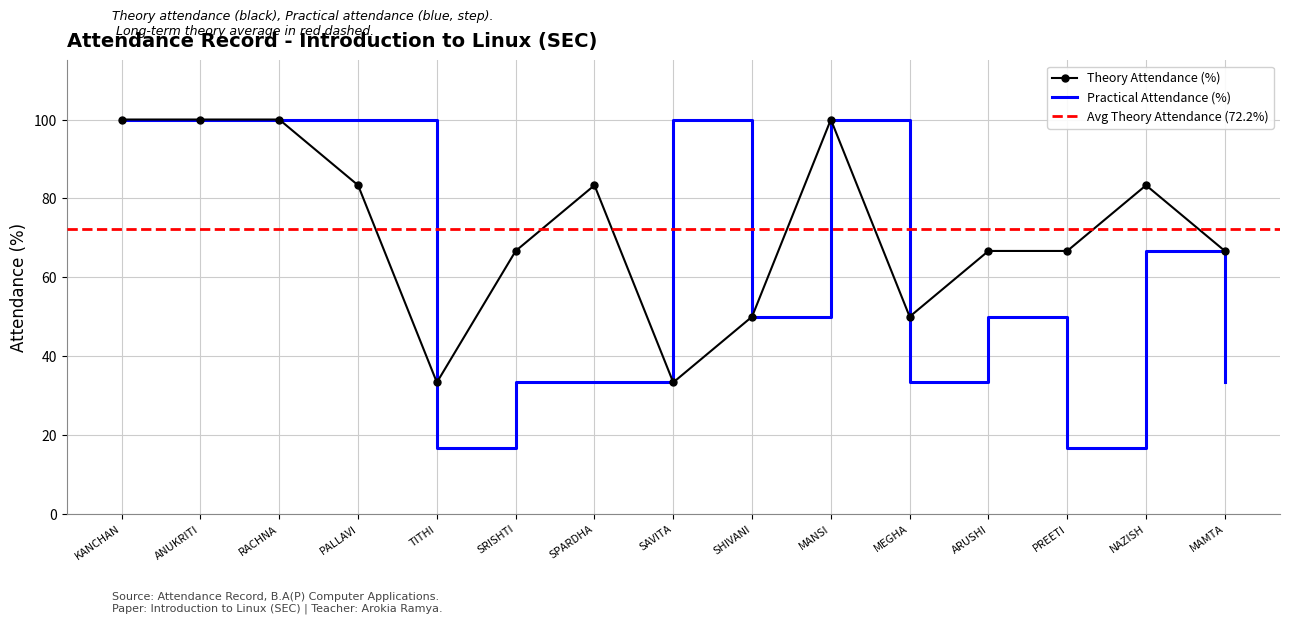

True or false: Practical Attendance (%) has a value of 8.8 at MEGHA.

False